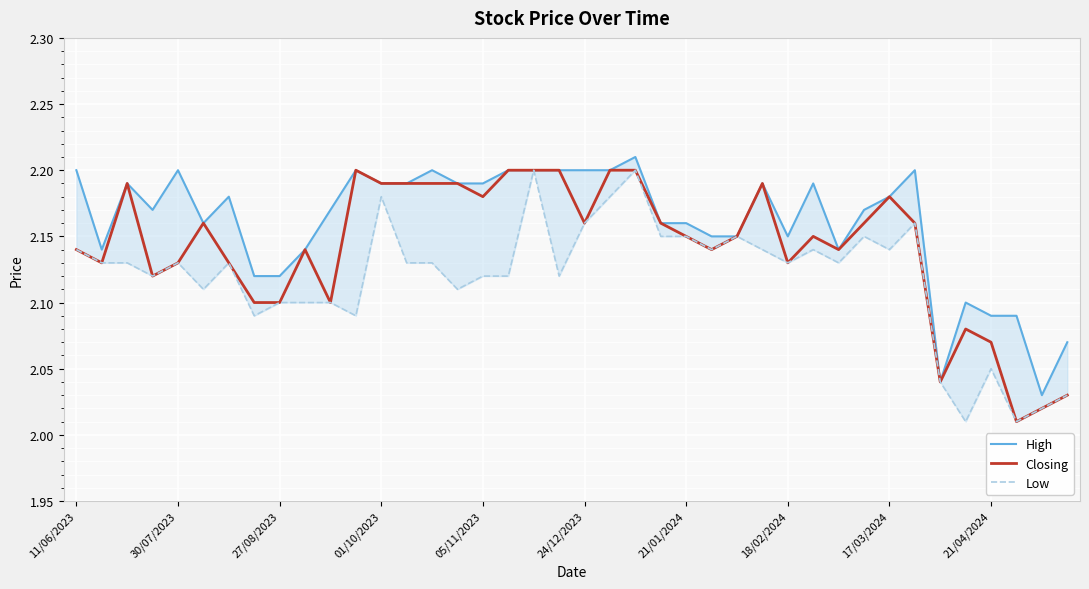

True or false: Closing and Low intersect in this chart.

False